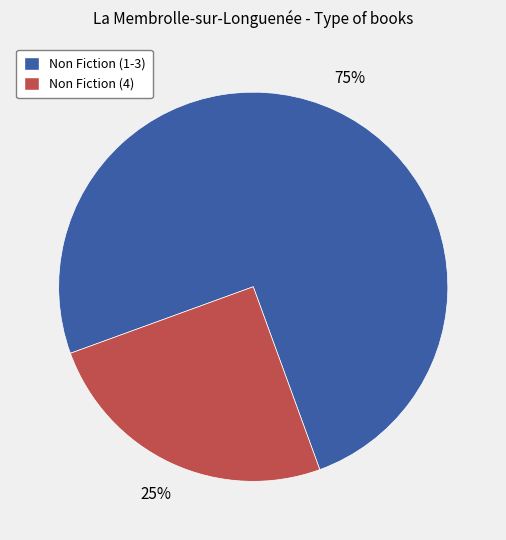

Is there any slice that represents more than half of the pie?

Yes